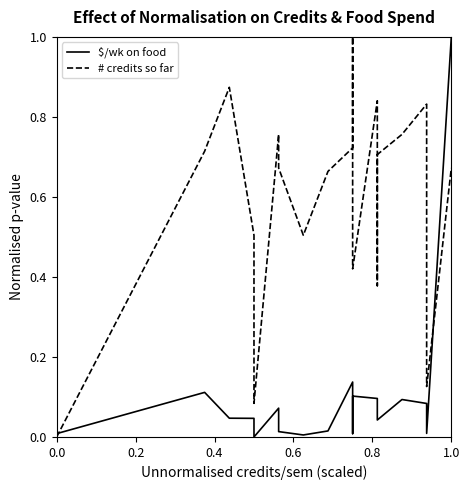

What is the value of the $/wk on food point at the 15th from the left?

0.1